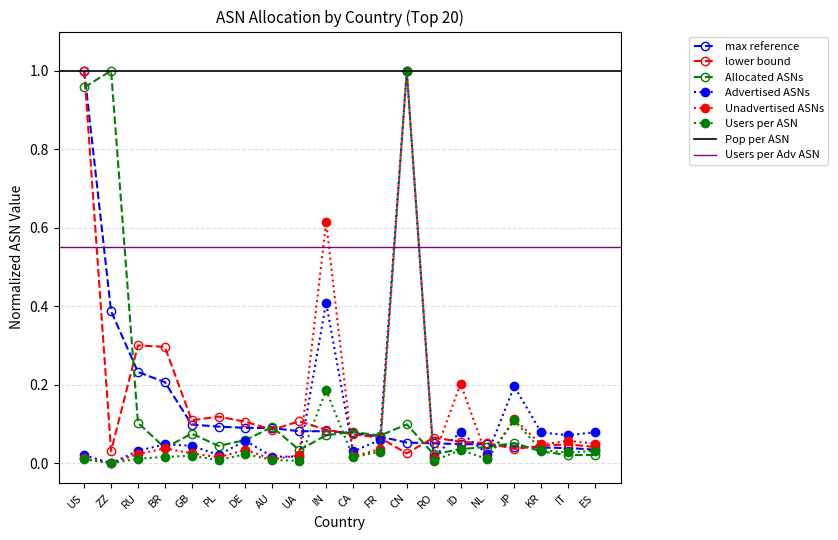

What is the label of the 12th point from the left?

FR